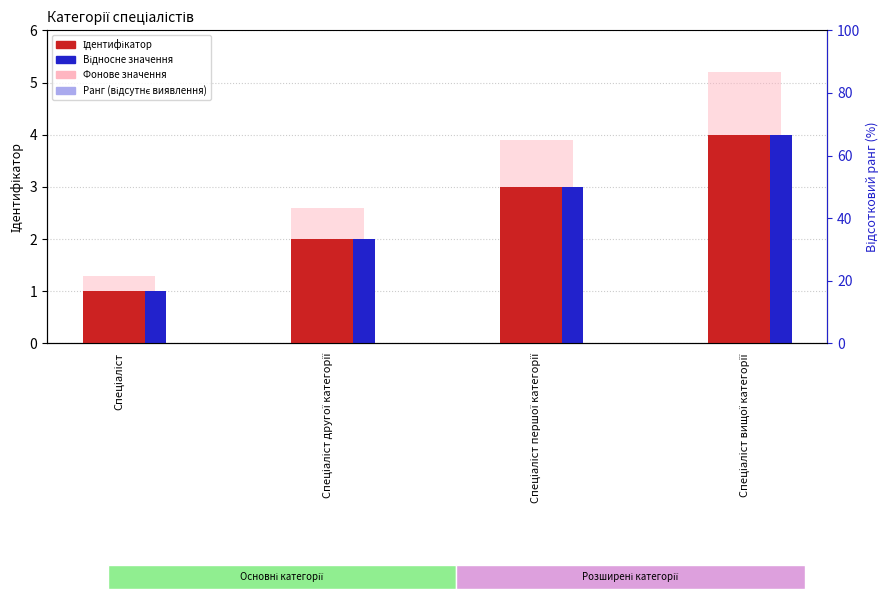

What is the lowest value of the Фонове значення series?

1.3